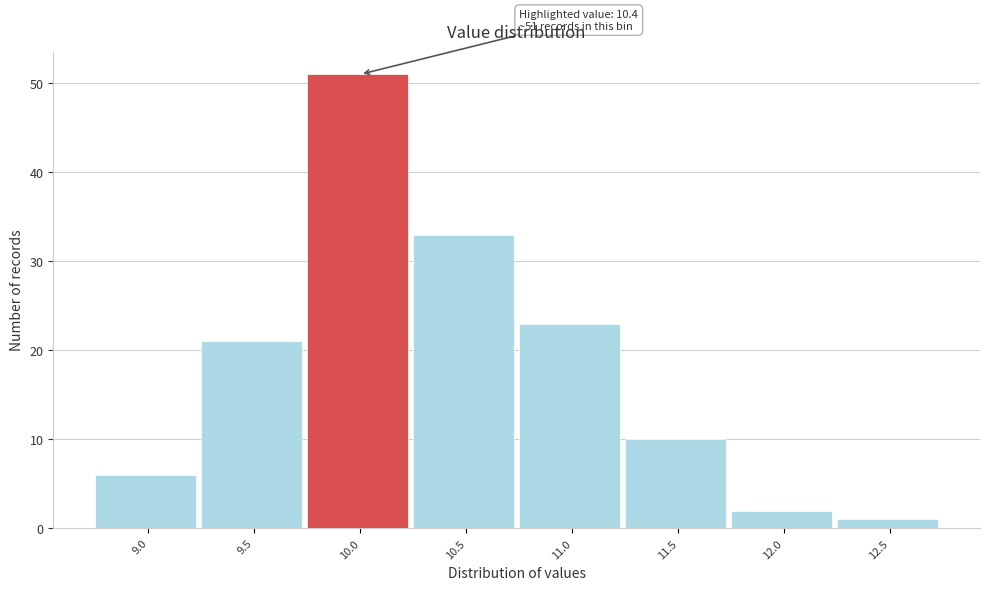

Reading right to left, extract all data points from this chart.

1	2	10	23	33	51	21	6